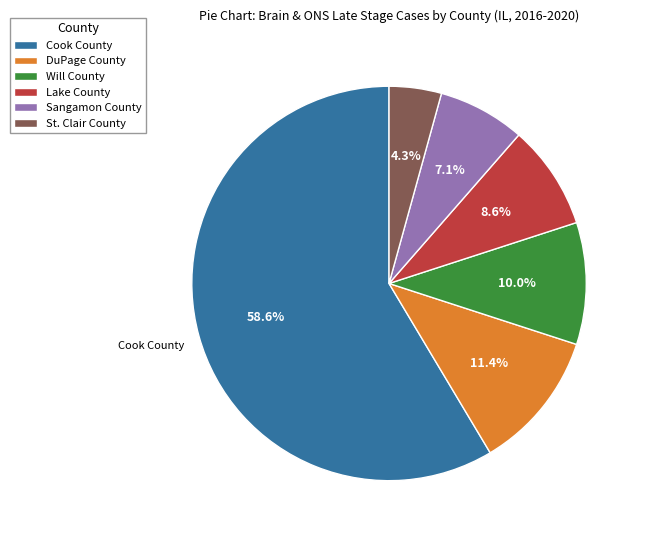

Is it true that Cook County is 67% of the pie?

False